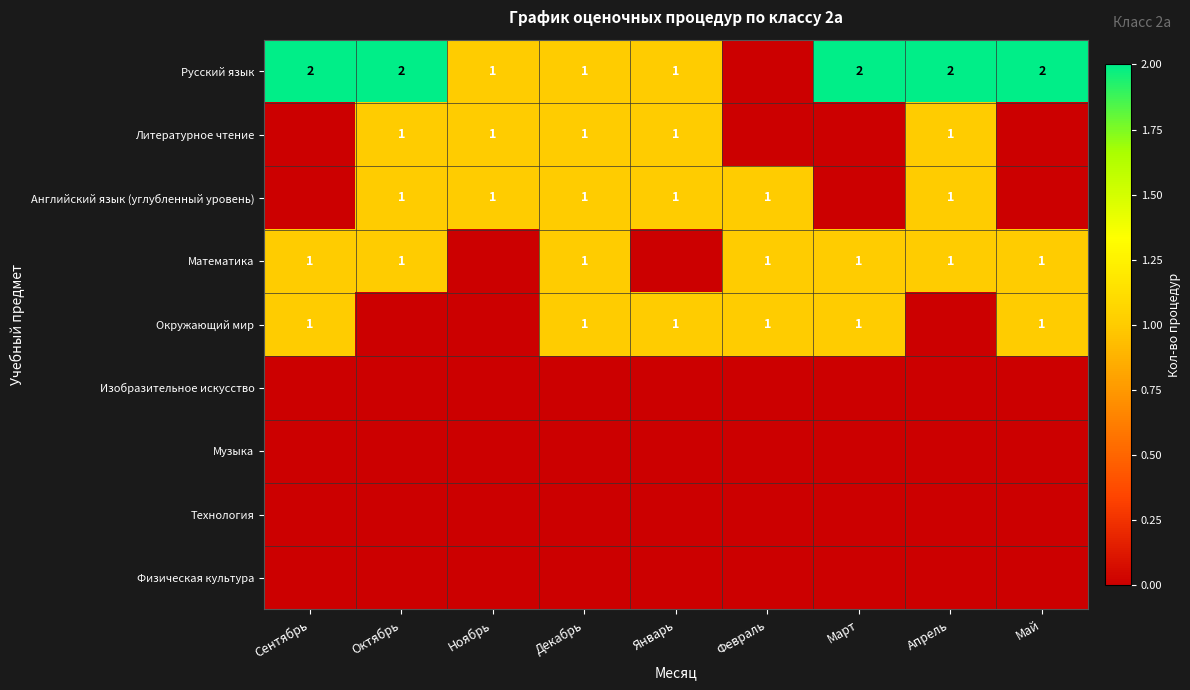

The value of Русский язык at Октябрь is 2. True or false?

True